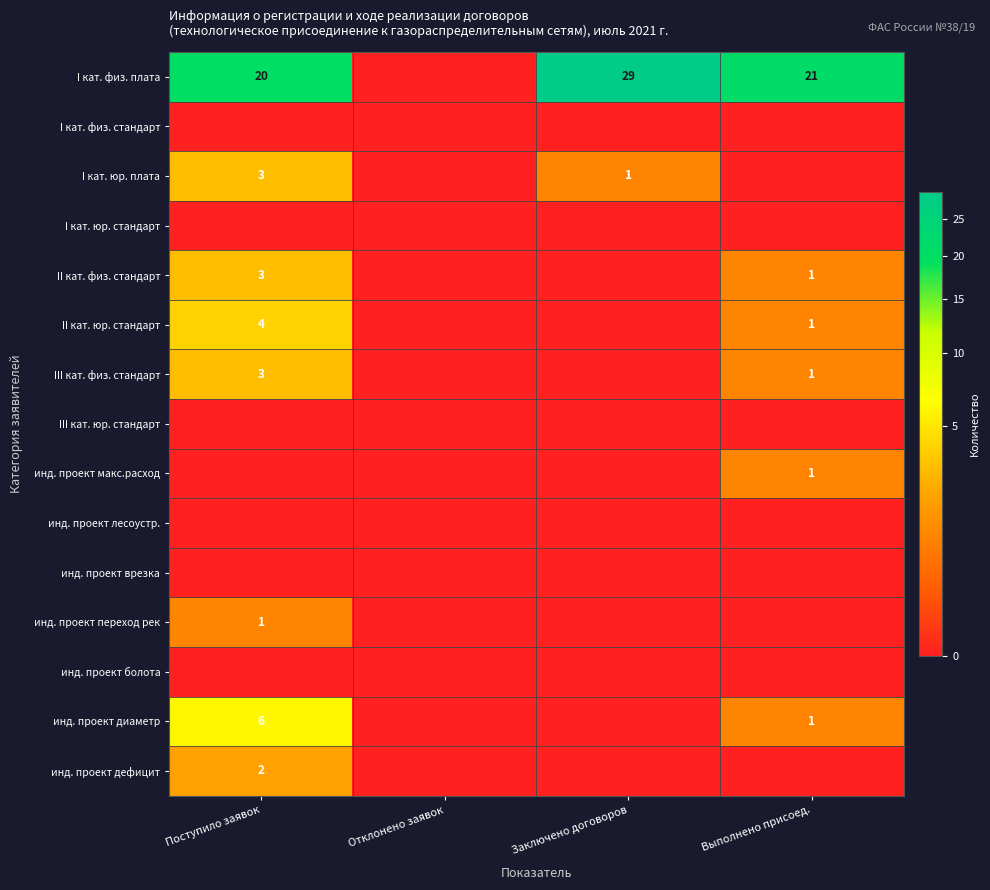

The инд. проект диаметр series shows 0 at Выполнено присоед.. True or false?

False